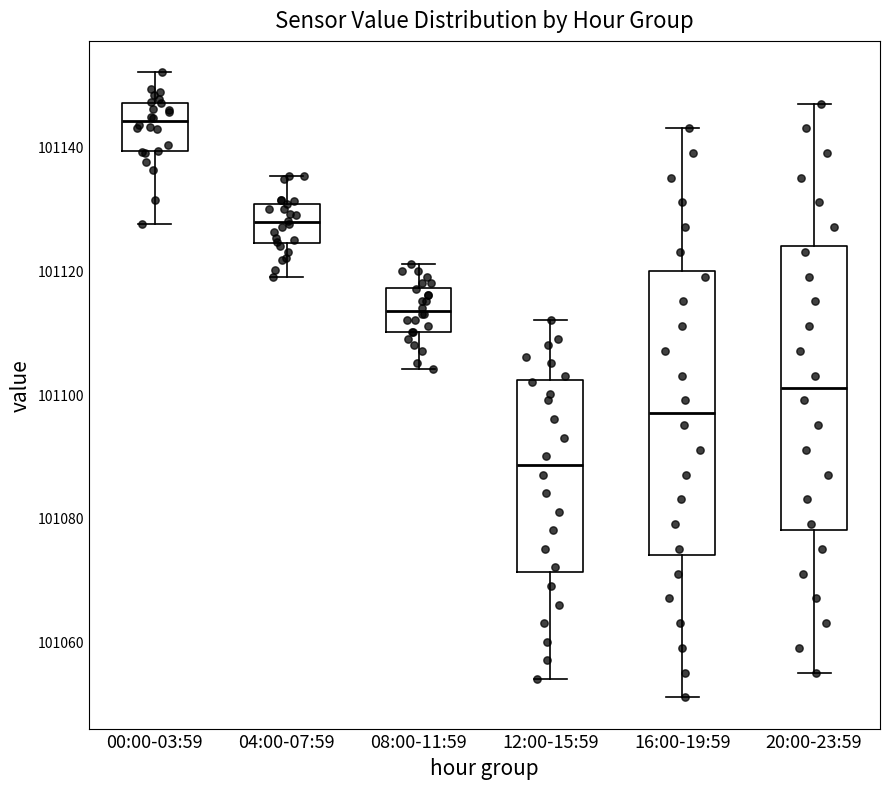

Reading left to right, transcribe this box plot: for each box, give where its median line is, the range the box spans, and where its two whiskers end, as read against the y-axis. The values are not printed on the chart, so give them approximately, as read against the axis.

00:00-03:59: median 101144, box 101140 to 101148, whiskers 101128 to 101152
04:00-07:59: median 101128, box 101124 to 101130, whiskers 101120 to 101136
08:00-11:59: median 101114, box 101110 to 101118, whiskers 101104 to 101122
12:00-15:59: median 101088, box 101072 to 101102, whiskers 101054 to 101112
16:00-19:59: median 101098, box 101074 to 101120, whiskers 101052 to 101144
20:00-23:59: median 101102, box 101078 to 101124, whiskers 101056 to 101148